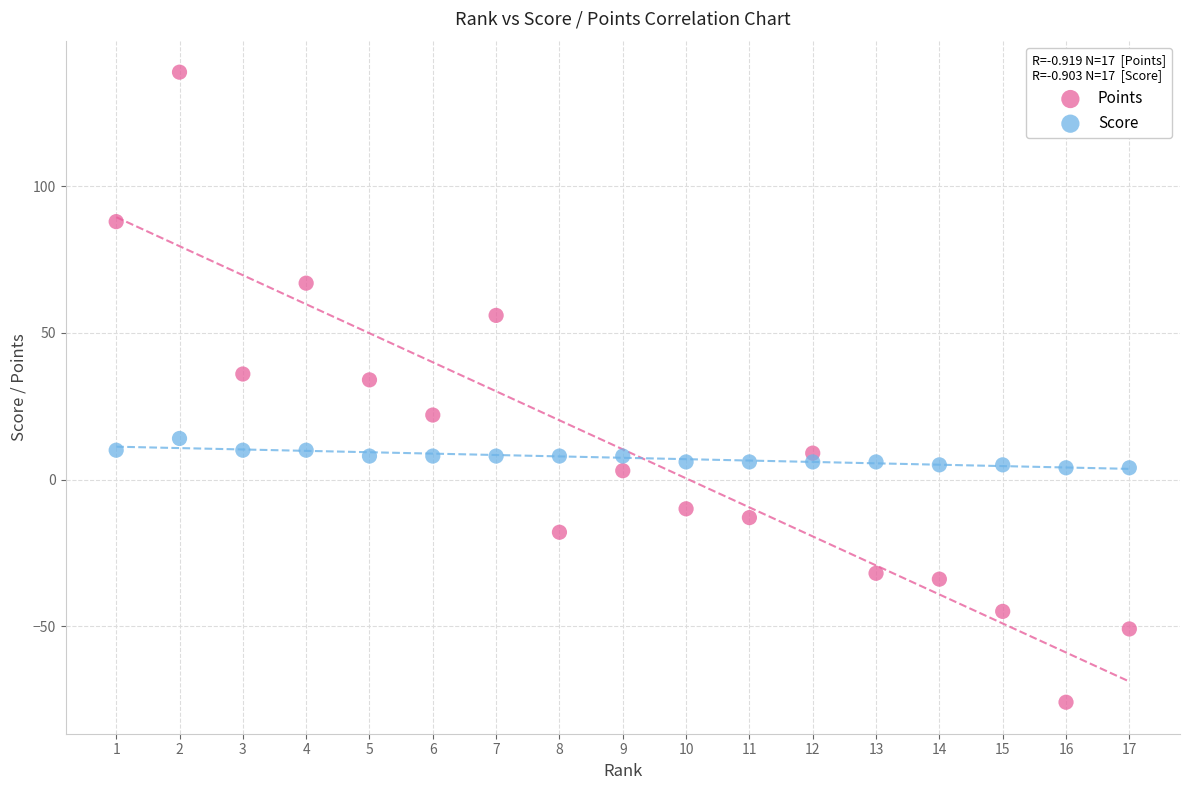

What are all the series names shown in the legend?

Points, Score